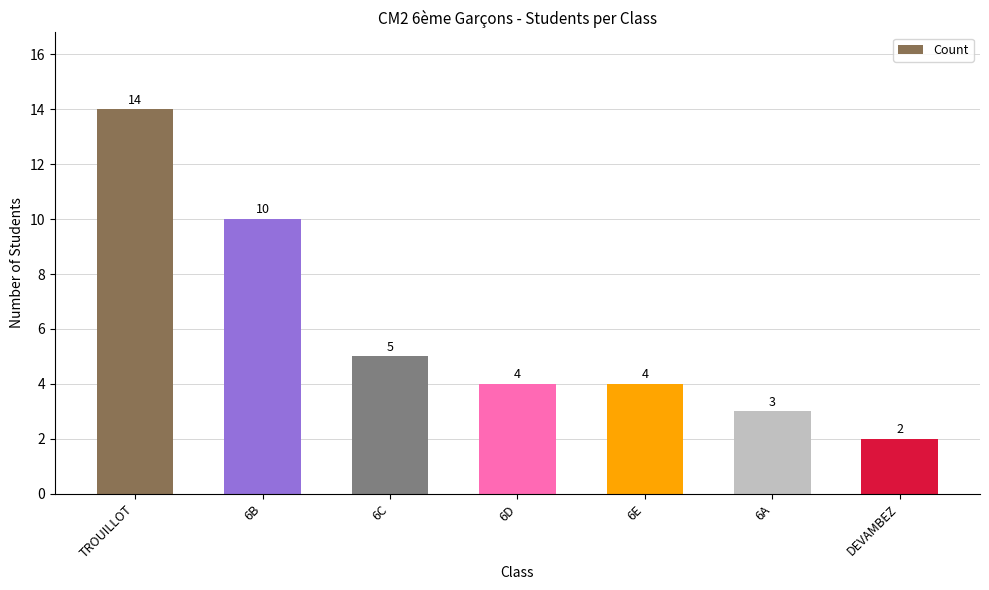

The value at 6B is 10. True or false?

True